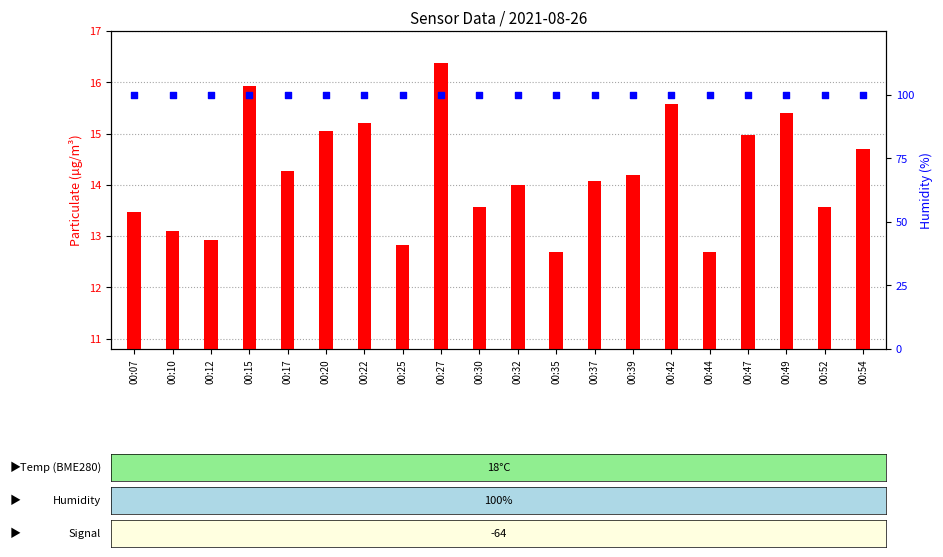

Which series has the largest total across all categories?

BME280_humidity (%)